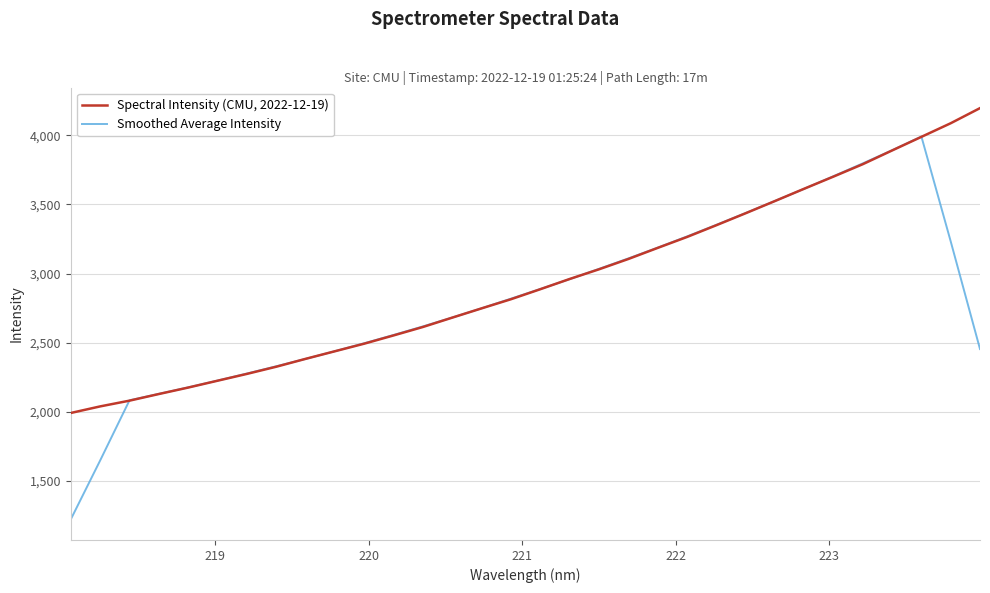

How many values in the Spectral Intensity (CMU, 2022-12-19) series exceed 2886?

16